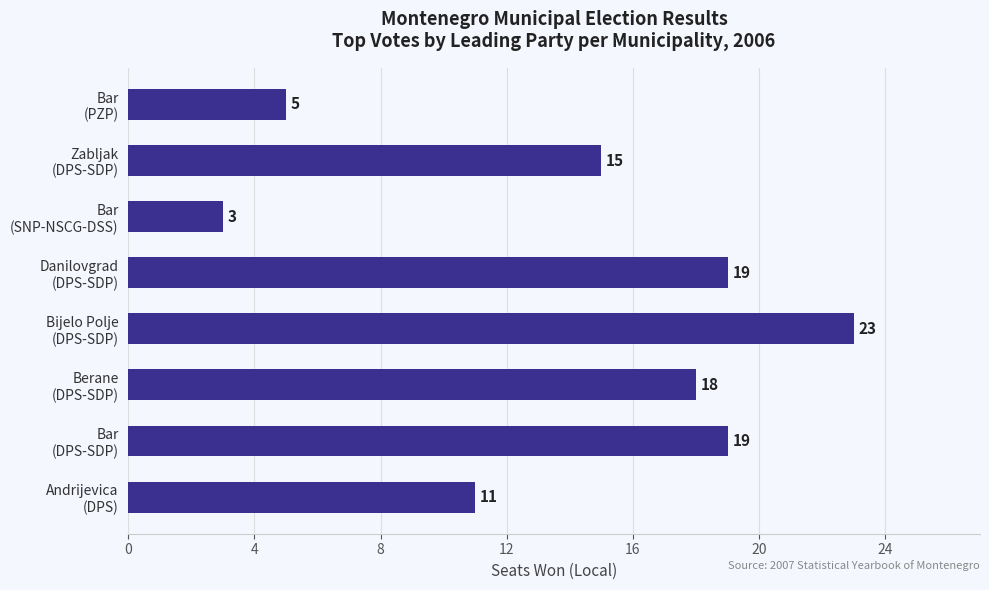

What is the difference between the maximum and minimum values?

20